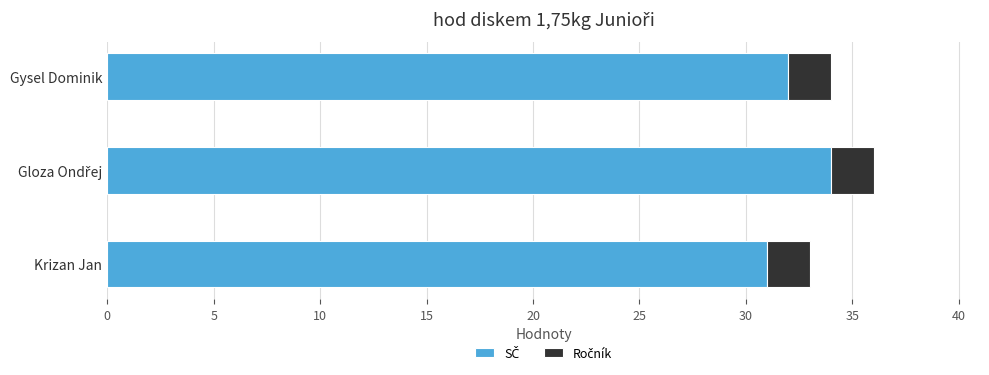

What is the total value across all series at Krizan Jan?

33